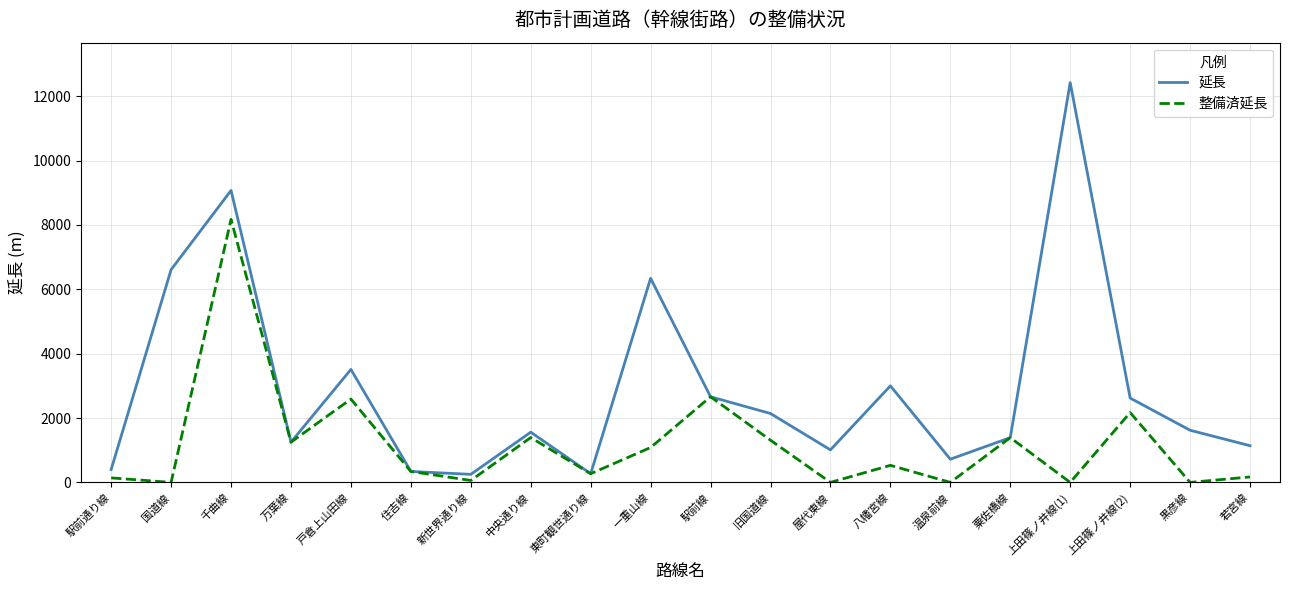

Rank the series at 黒彦線 from lowest to highest value.

整備済延長, 延長